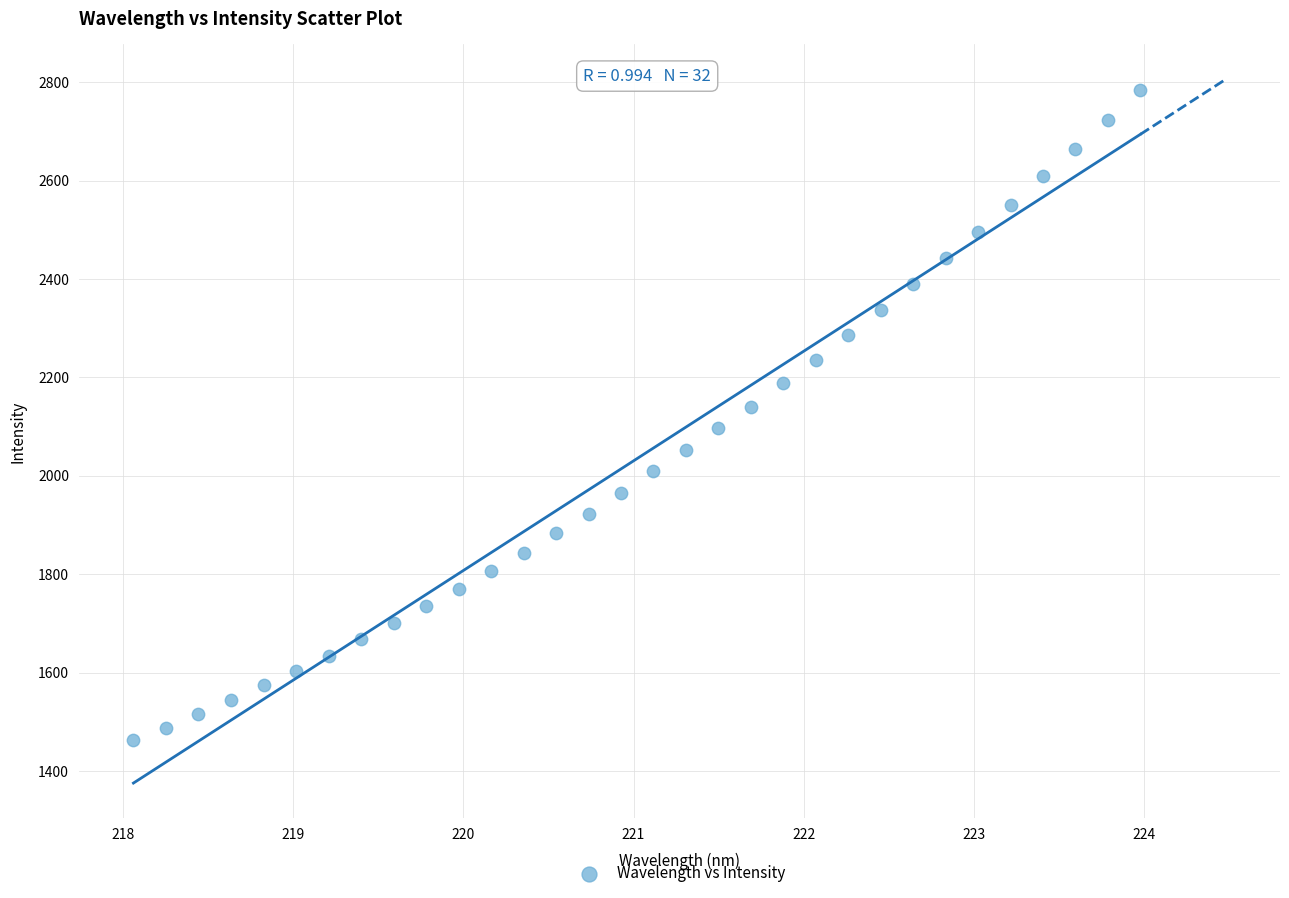

What is the range of Y values (max minus min)?

1321.1